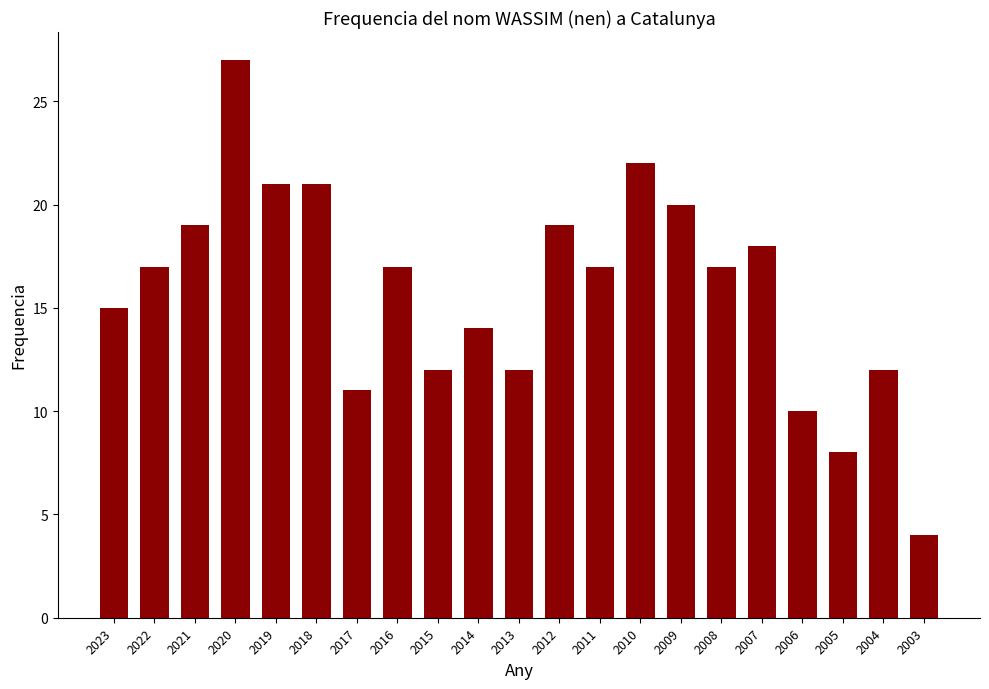

What is the sum of the values at 2017 and 2006?

21